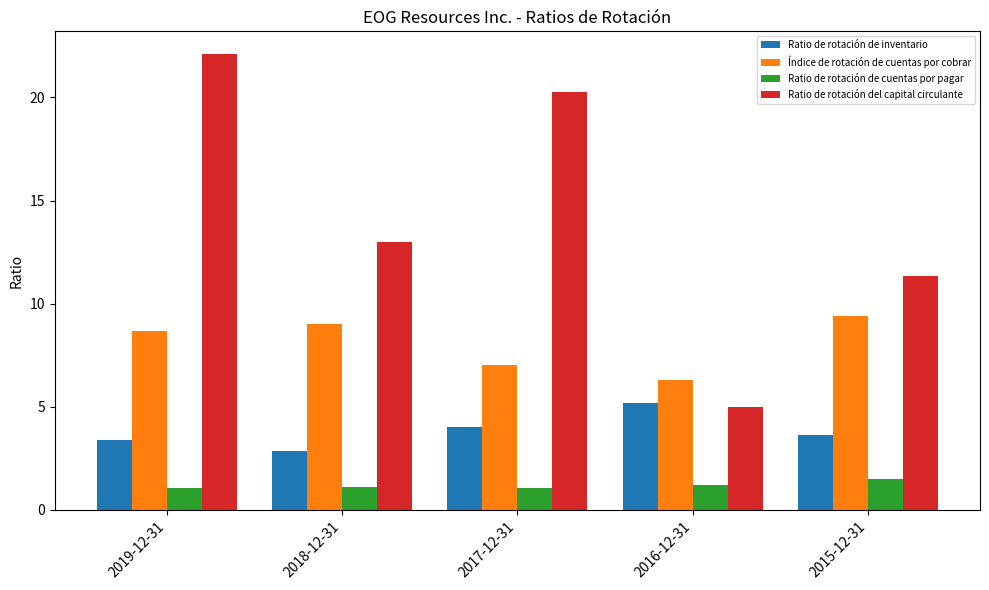

At how many categories does at least one series exceed 19?

2